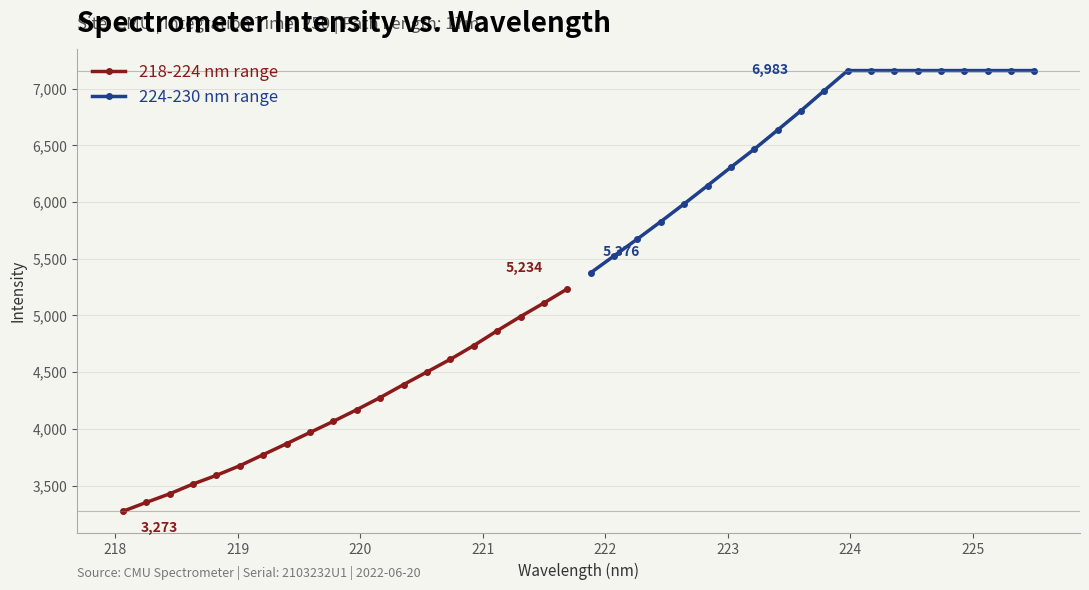

True or false: 218-224 nm range has more than 2 interior local peaks.

False